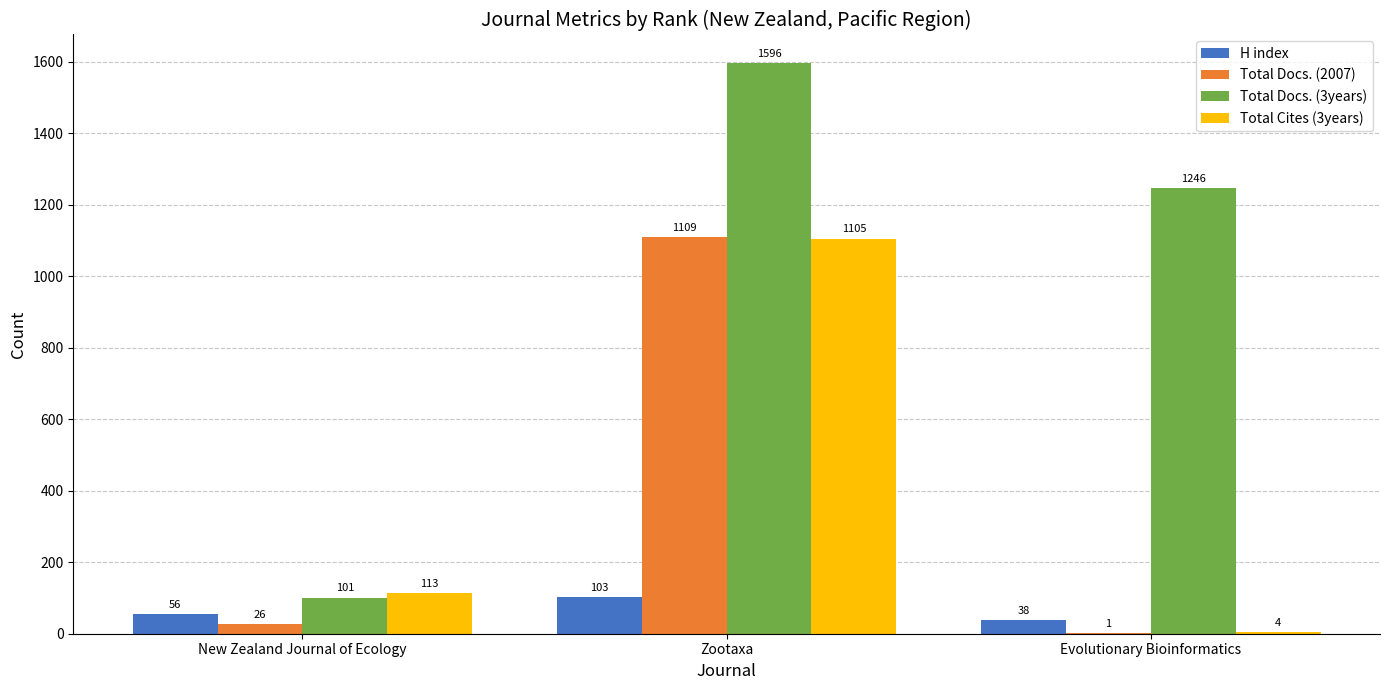

What is the greatest value displayed?

1596